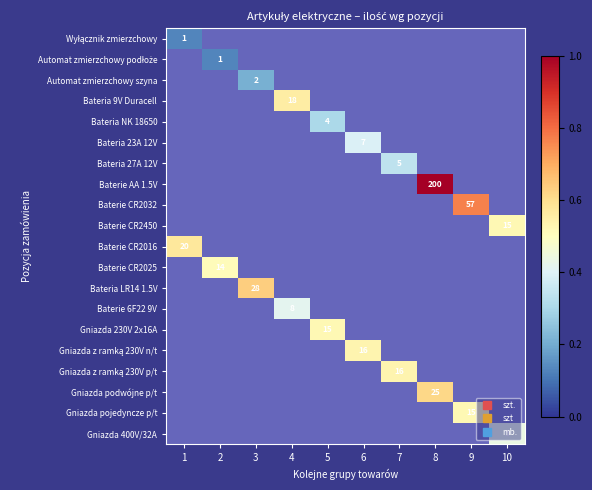

List the labels in order of Automat zmierzchowy szyna value, smallest first.

1, 2, 4, 5, 6, 7, 8, 9, 10, 3